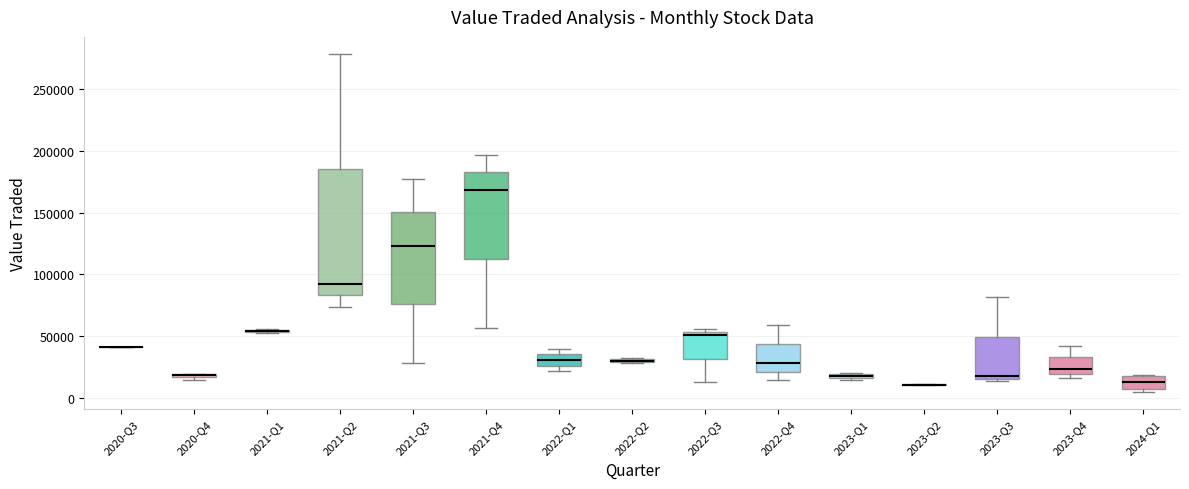

Which box is the tallest, from its lower edge to its upper edge?

2021-Q2